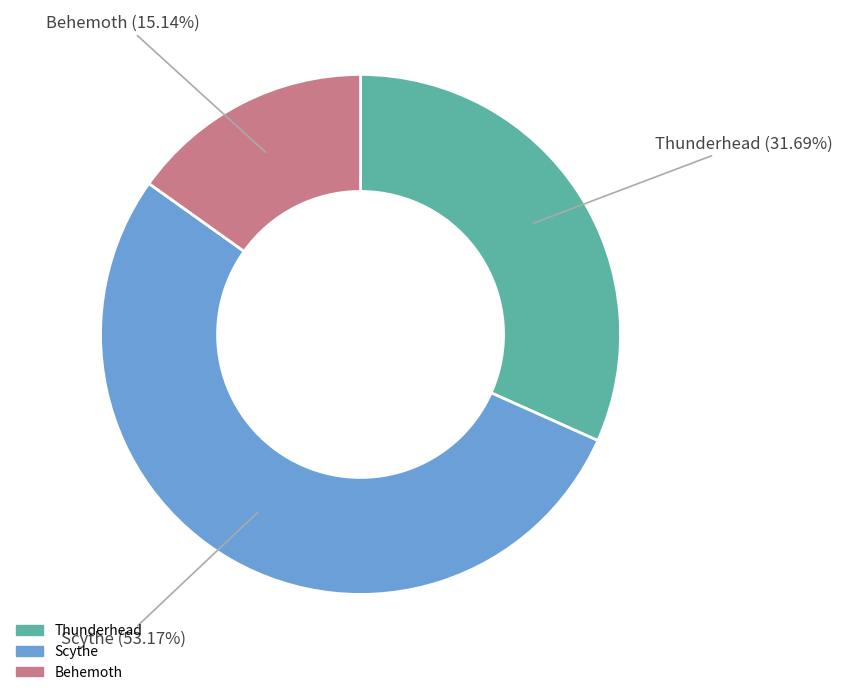

Approximately how many times larger is the value at Behemoth compared to Scythe?

0.3